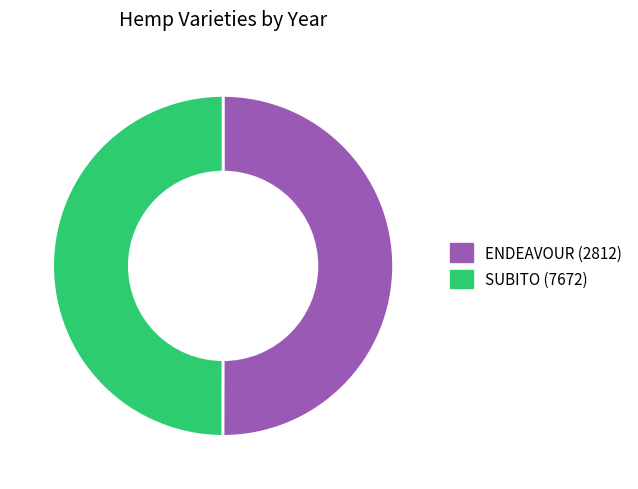

Combined, do ENDEAVOUR (2812) and SUBITO (7672) account for over 50%?

Yes